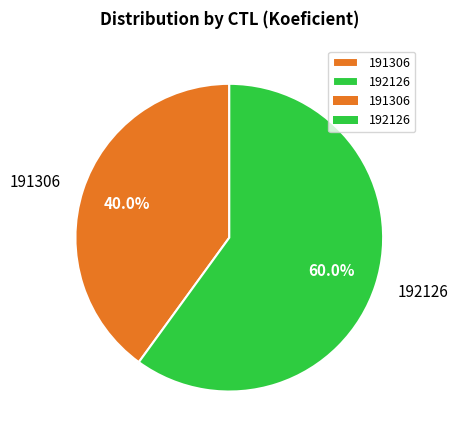

Count the number of slices in the pie.

2